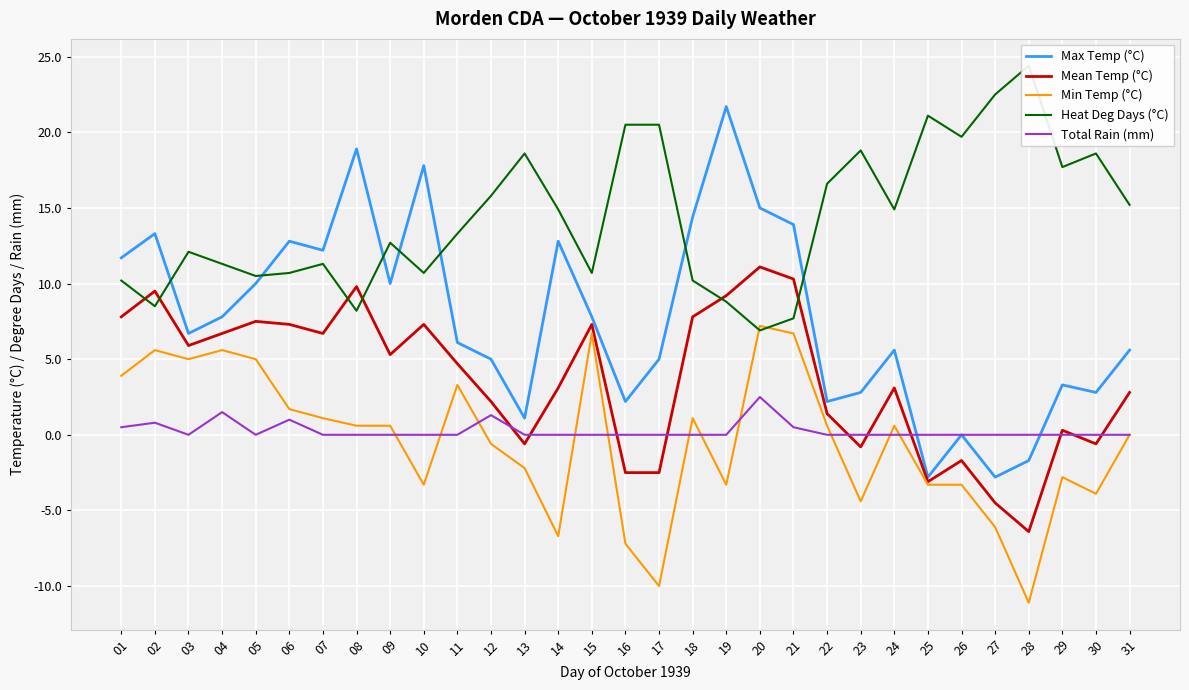

How many values in Mean Temp (°C) are above zero?

22